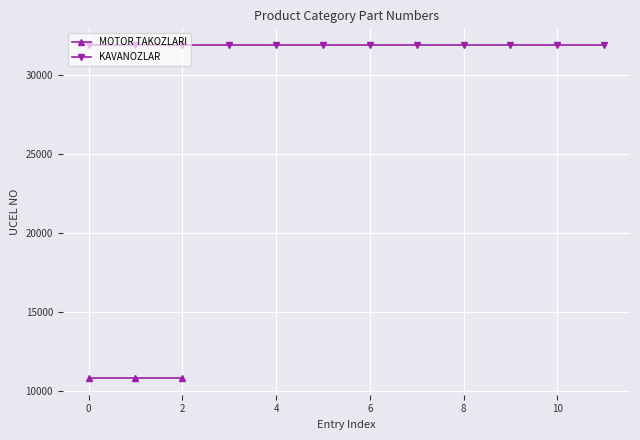

What is the greatest value displayed?

31902